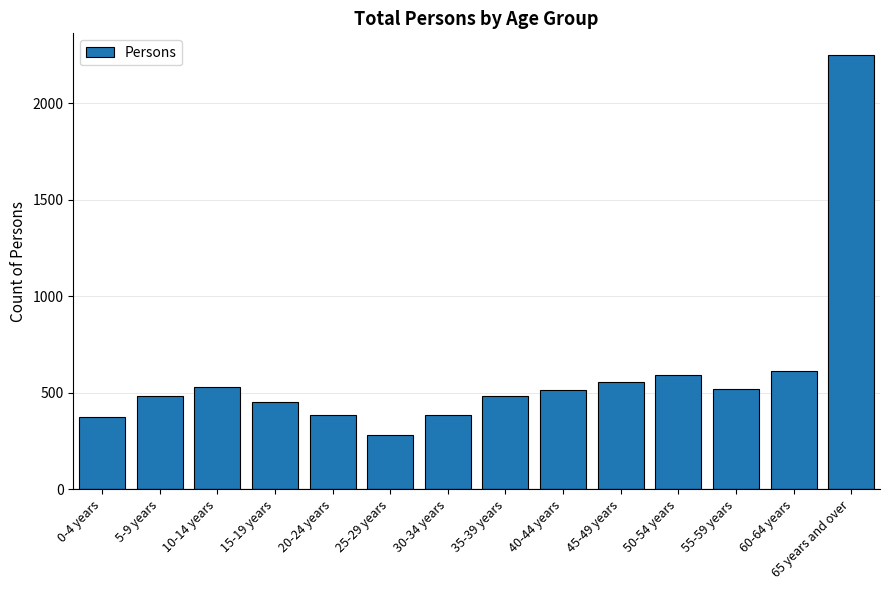

What is the label of the 11th bar from the left?

50-54 years